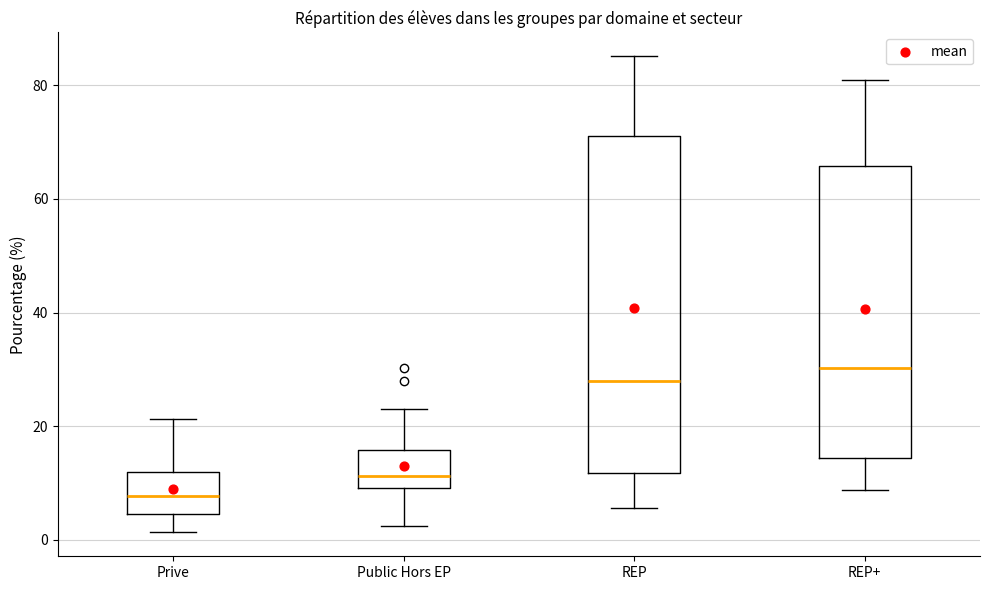

Reading left to right, read every box against the y-axis: the position of its median line, the range the box covers, and the ends of its whiskers. The values are not printed on the chart, so give them approximately, as read against the axis.

Prive: median 8, box 4 to 12, whiskers 2 to 22
Public Hors EP: median 12, box 10 to 16, whiskers 2 to 24
REP: median 28, box 12 to 72, whiskers 6 to 86
REP+: median 30, box 14 to 66, whiskers 8 to 80